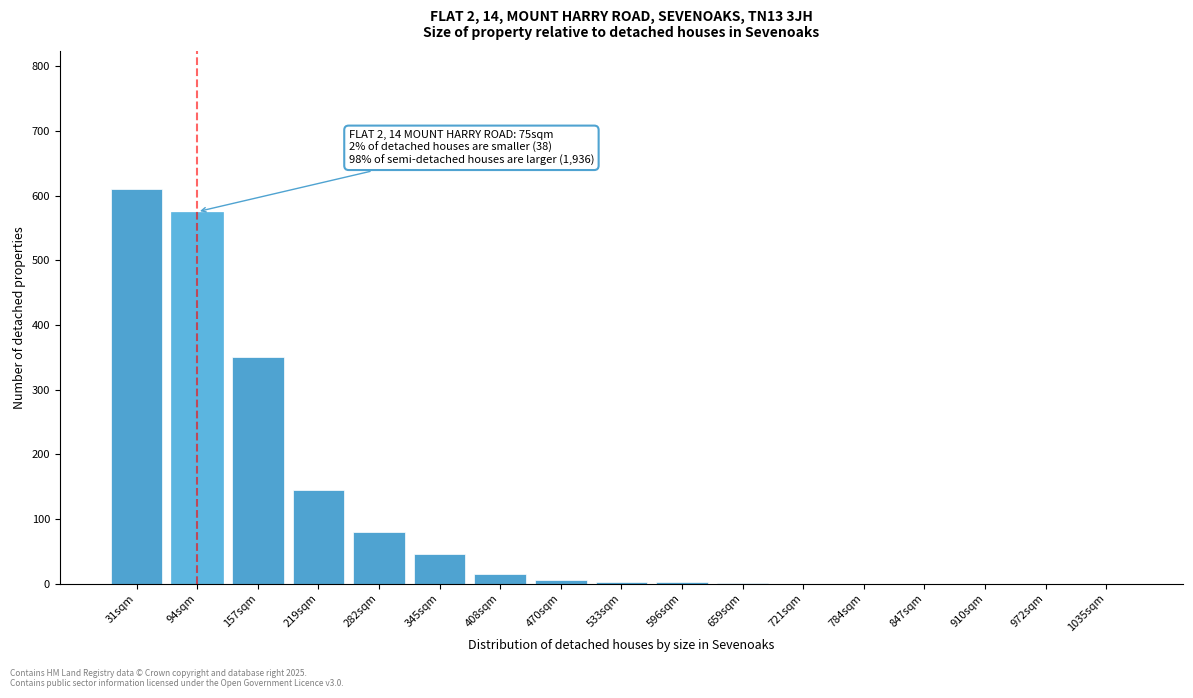

At which label is the value closest to 305?

157sqm